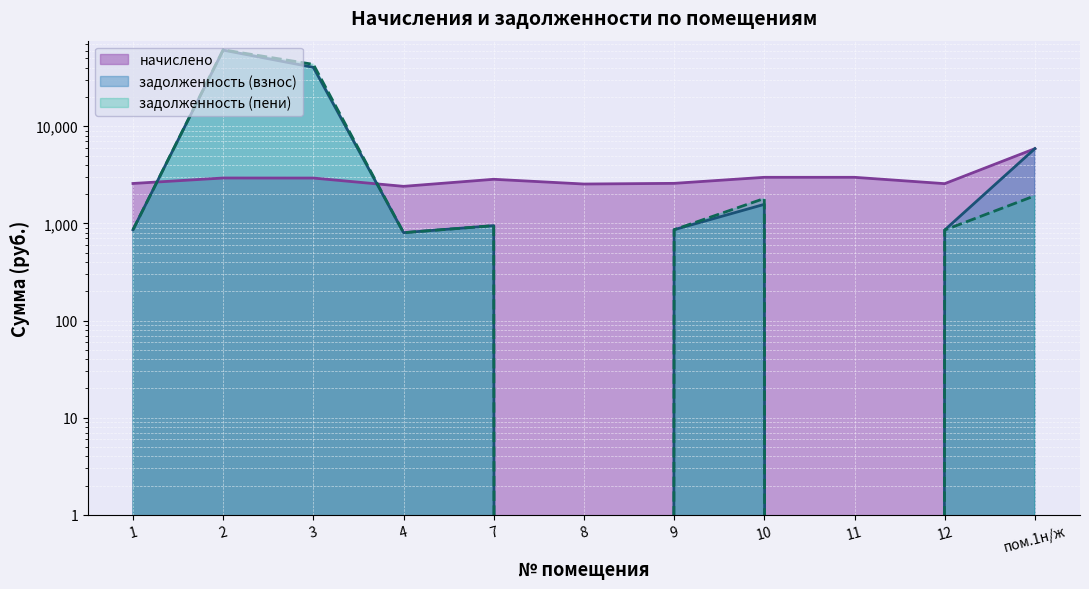

Between 11 and 3, which is larger?

11